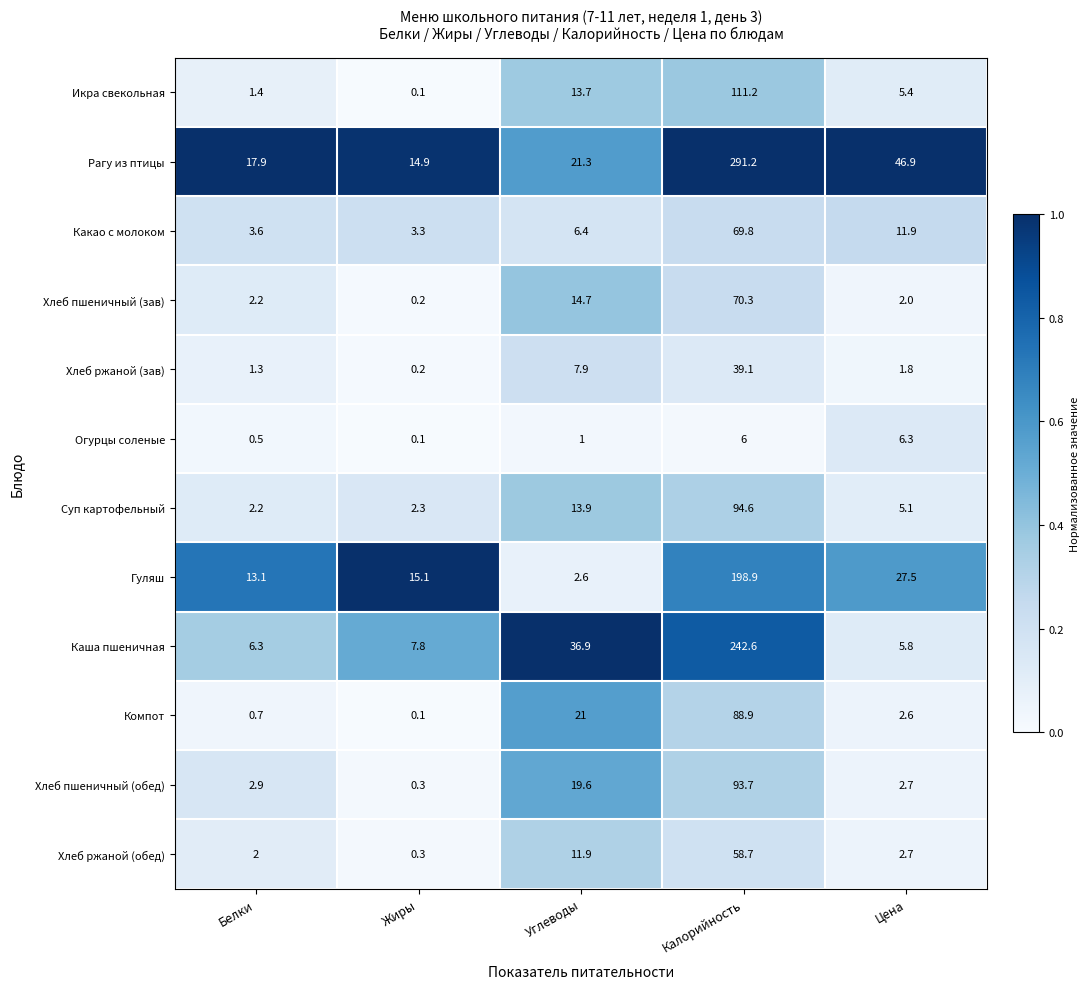

Rank the categories by Икра свекольная value from highest to lowest.

Калорийность, Углеводы, Цена, Белки, Жиры